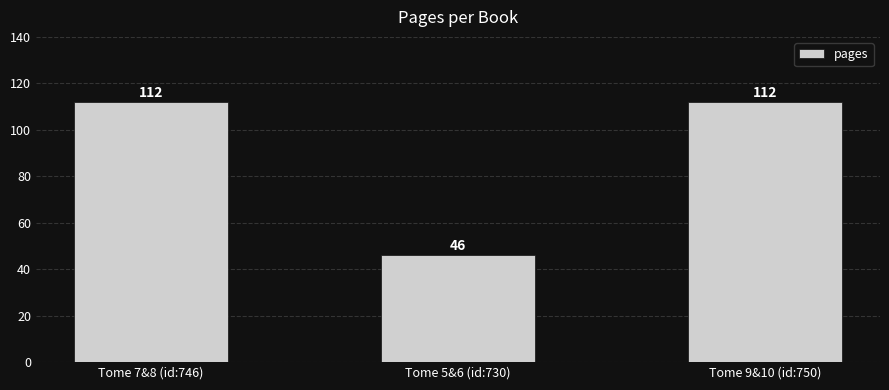

What is the change in value from Tome 5&6 (id:730) to Tome 9&10 (id:750)?

+66